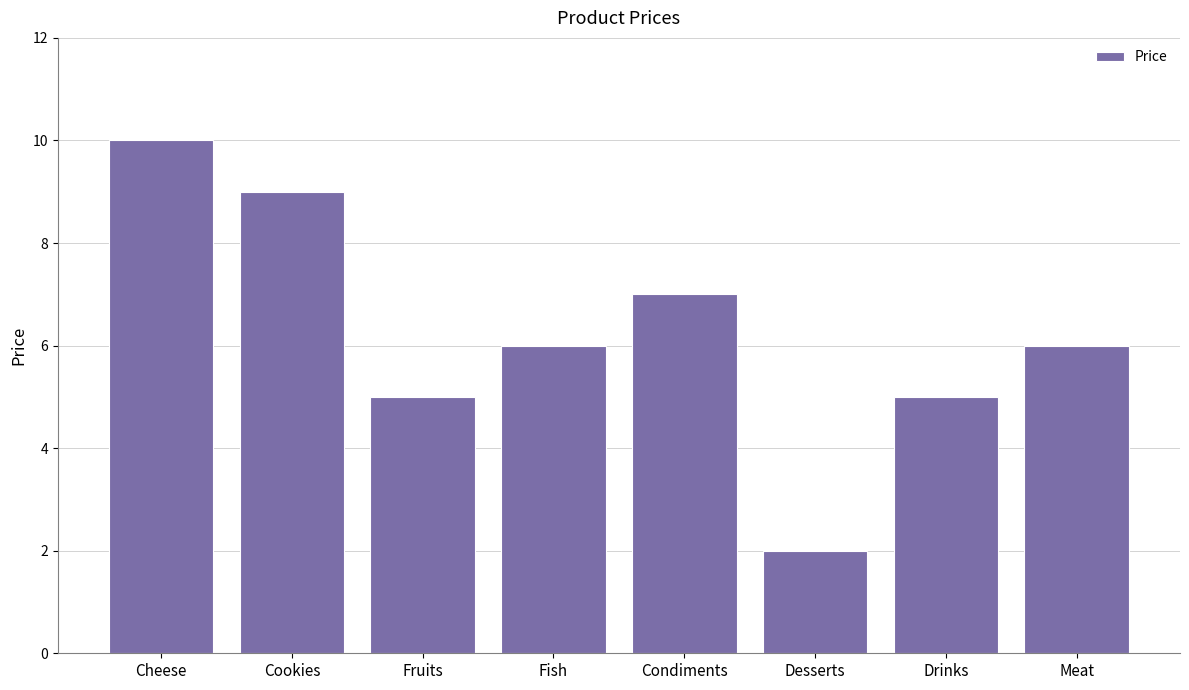

What is the difference between the maximum and minimum values?

8